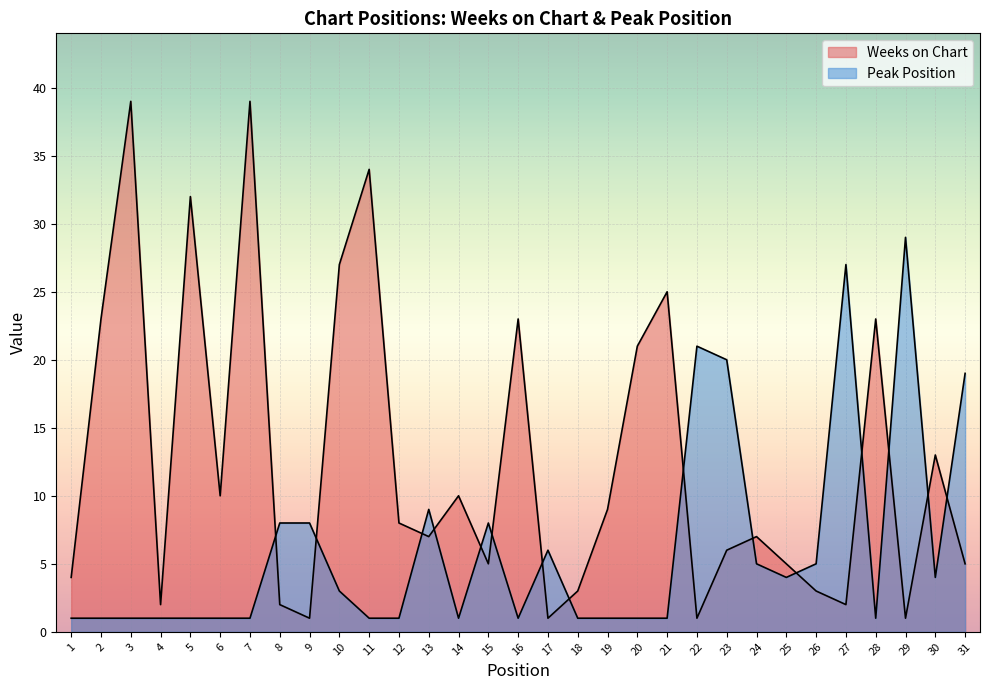

What is the difference between the highest and lowest values at 9?

7